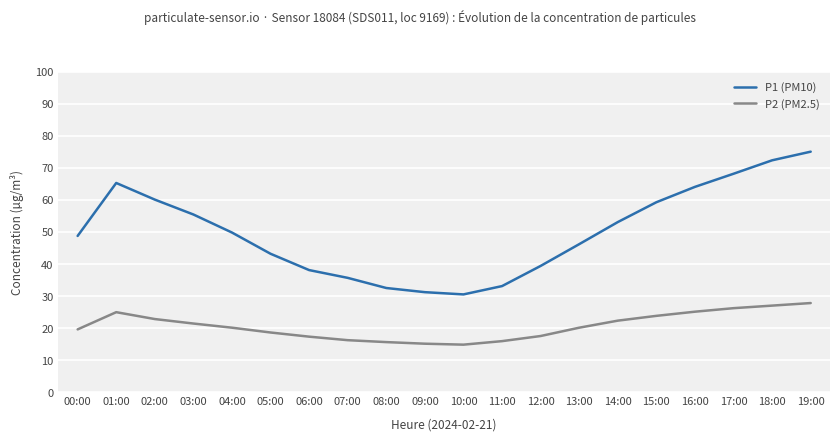

Which series has the widest spread of values?

P1 (PM10)